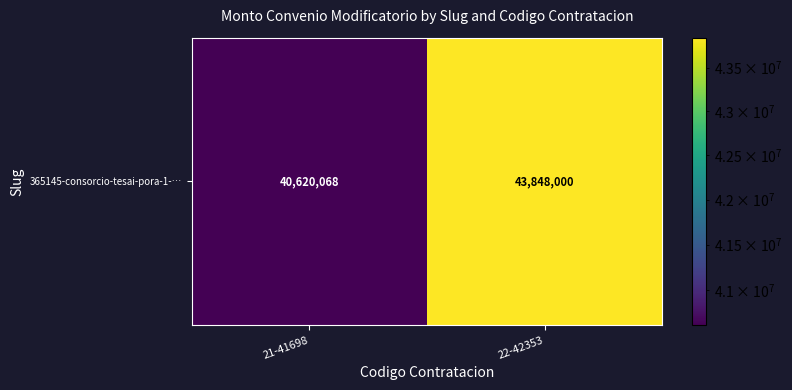

What is the ratio of the value at 21-41698 to the value at 22-42353?

0.9